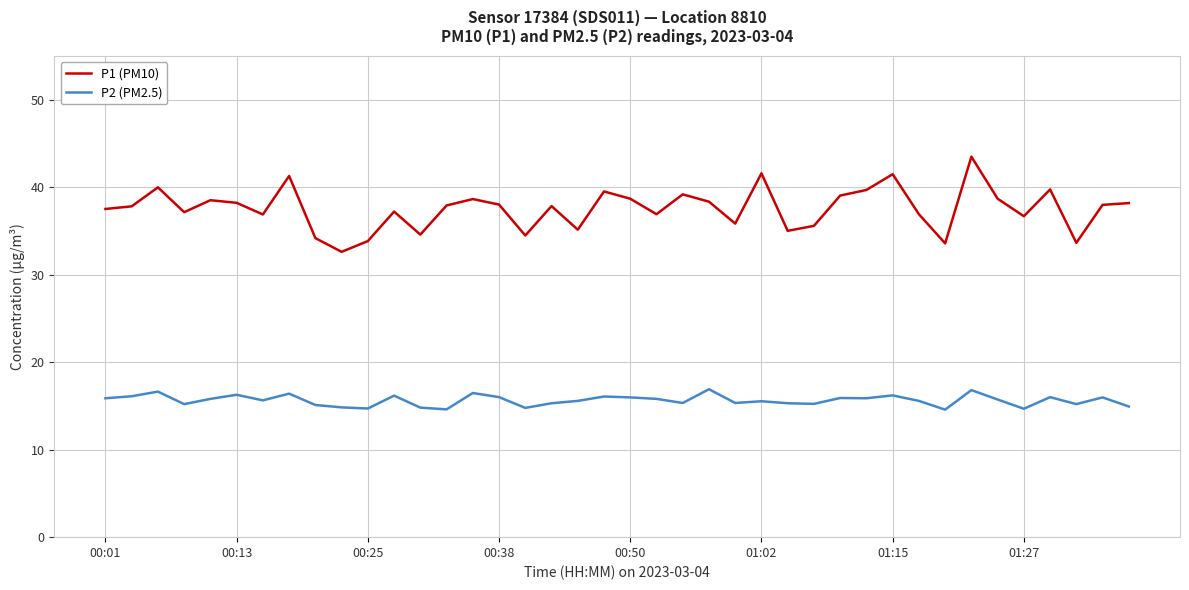

What is the difference between the maximum and minimum values in the P2 (PM2.5) series?

2.3